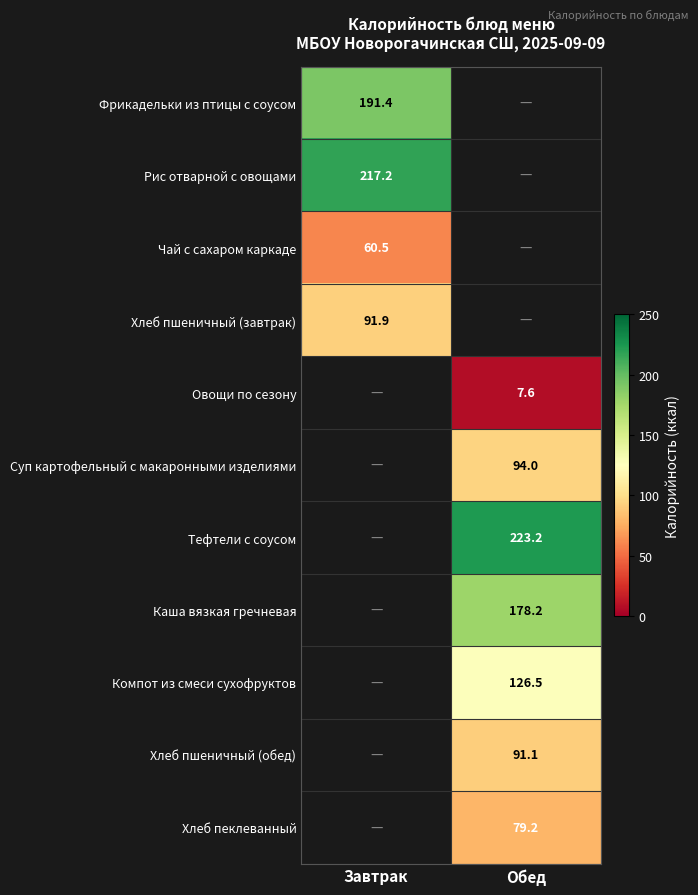

True or false: Овощи по сезону has a value of 11.6 at Обед.

False